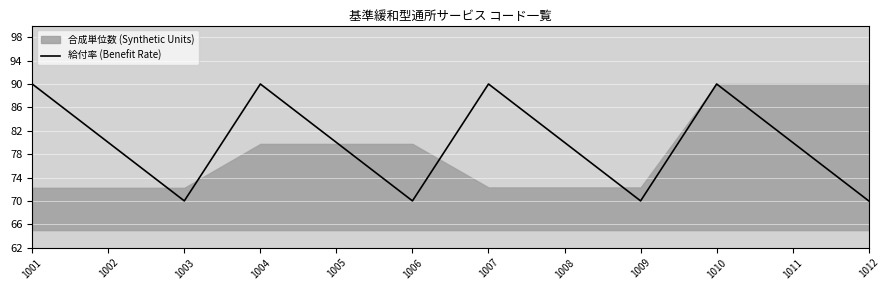

Reading left to right, extract all data points from this chart.

1001=90	1002=80	1003=70	1004=90	1005=80	1006=70	1007=90	1008=80	1009=70	1010=90	1011=80	1012=70